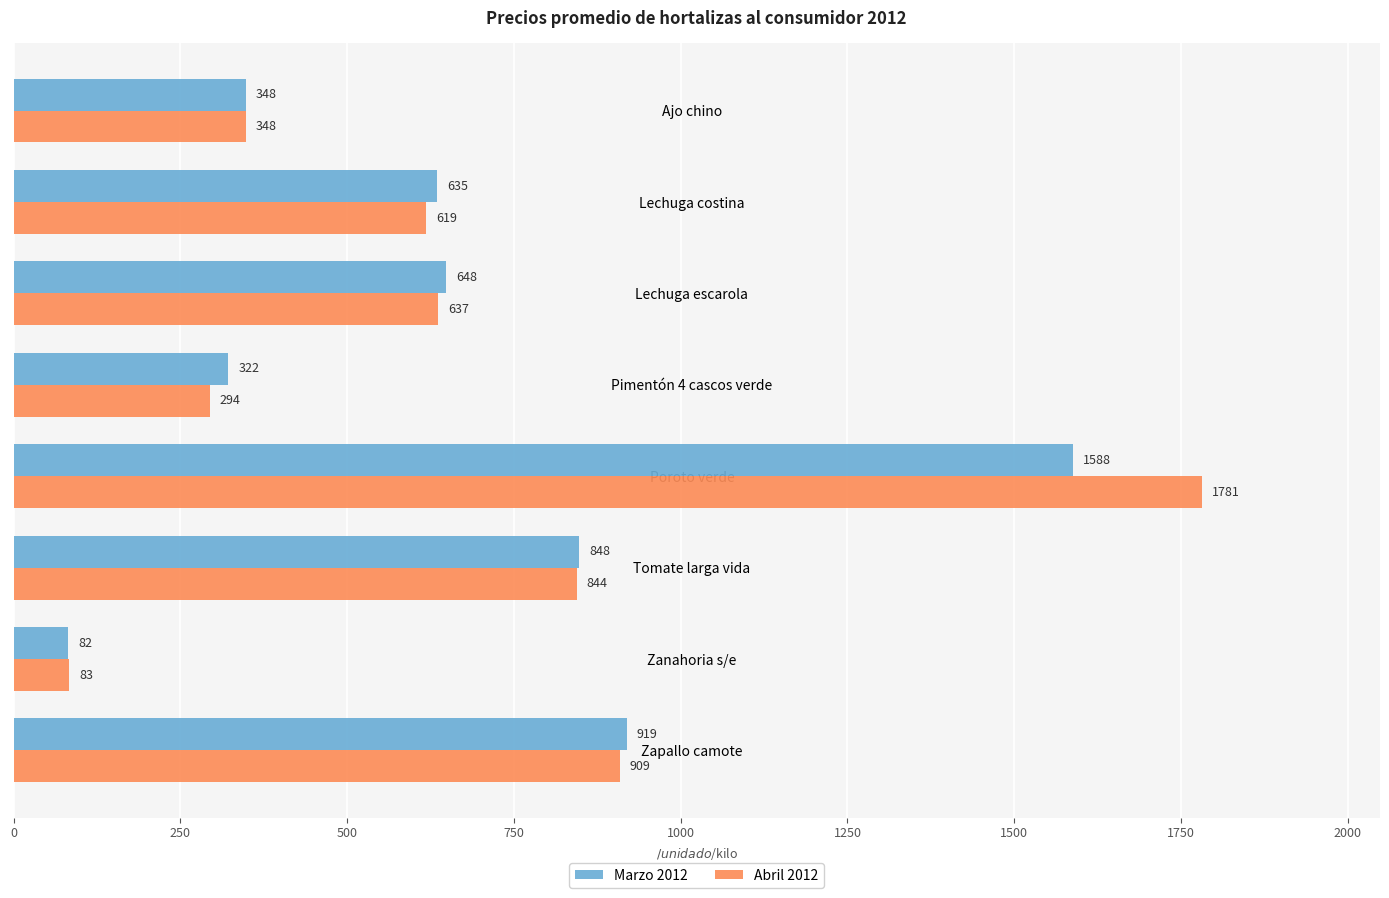

Is the value of Marzo 2012 at Ajo chino greater than the value of Abril 2012 at Poroto verde?

No